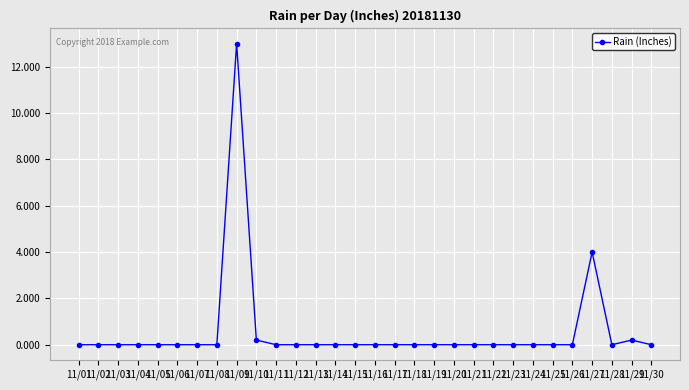

Where is the data nearest to the value 6?

11/27